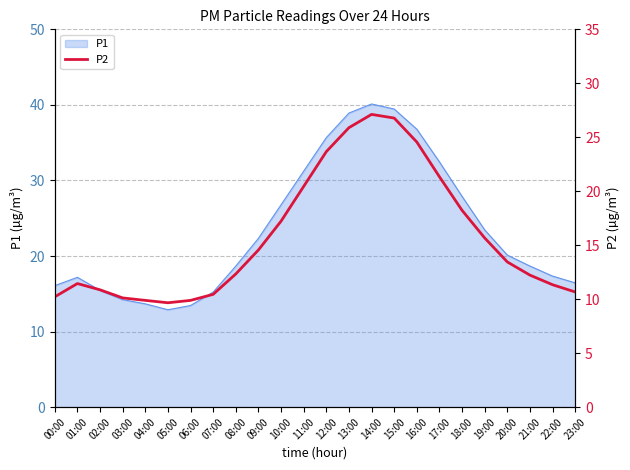

How many points are lower than both their immediate neighbors (excluding endpoints)?

1